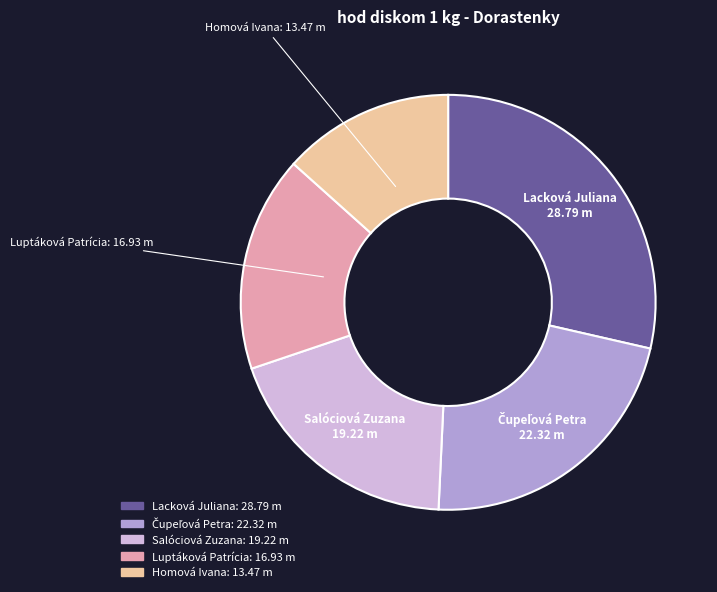

What is the ratio of the value at Luptáková Patrícia to the value at Lacková Juliana?

0.6